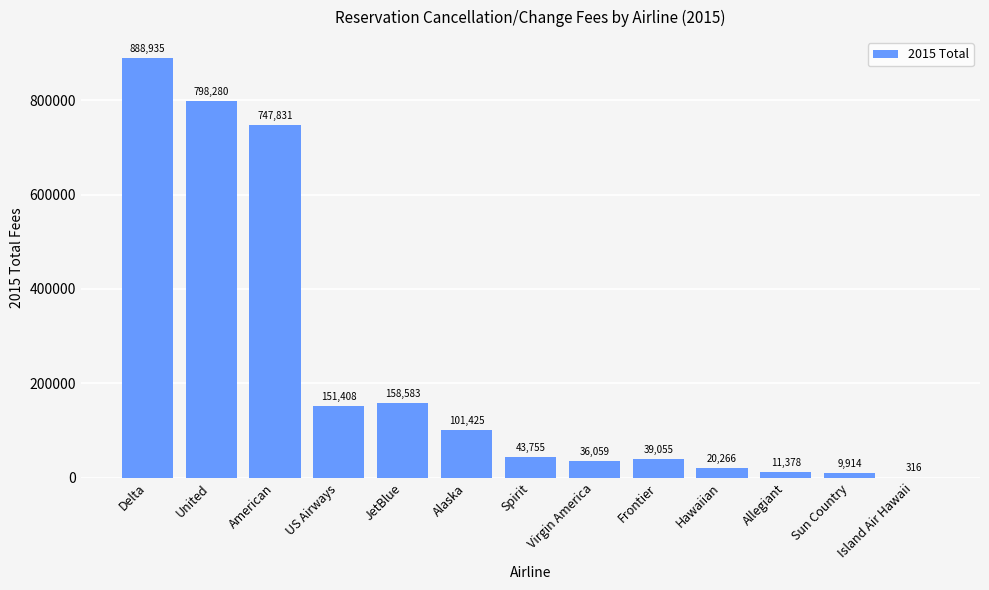

How many data points does each series have?

13